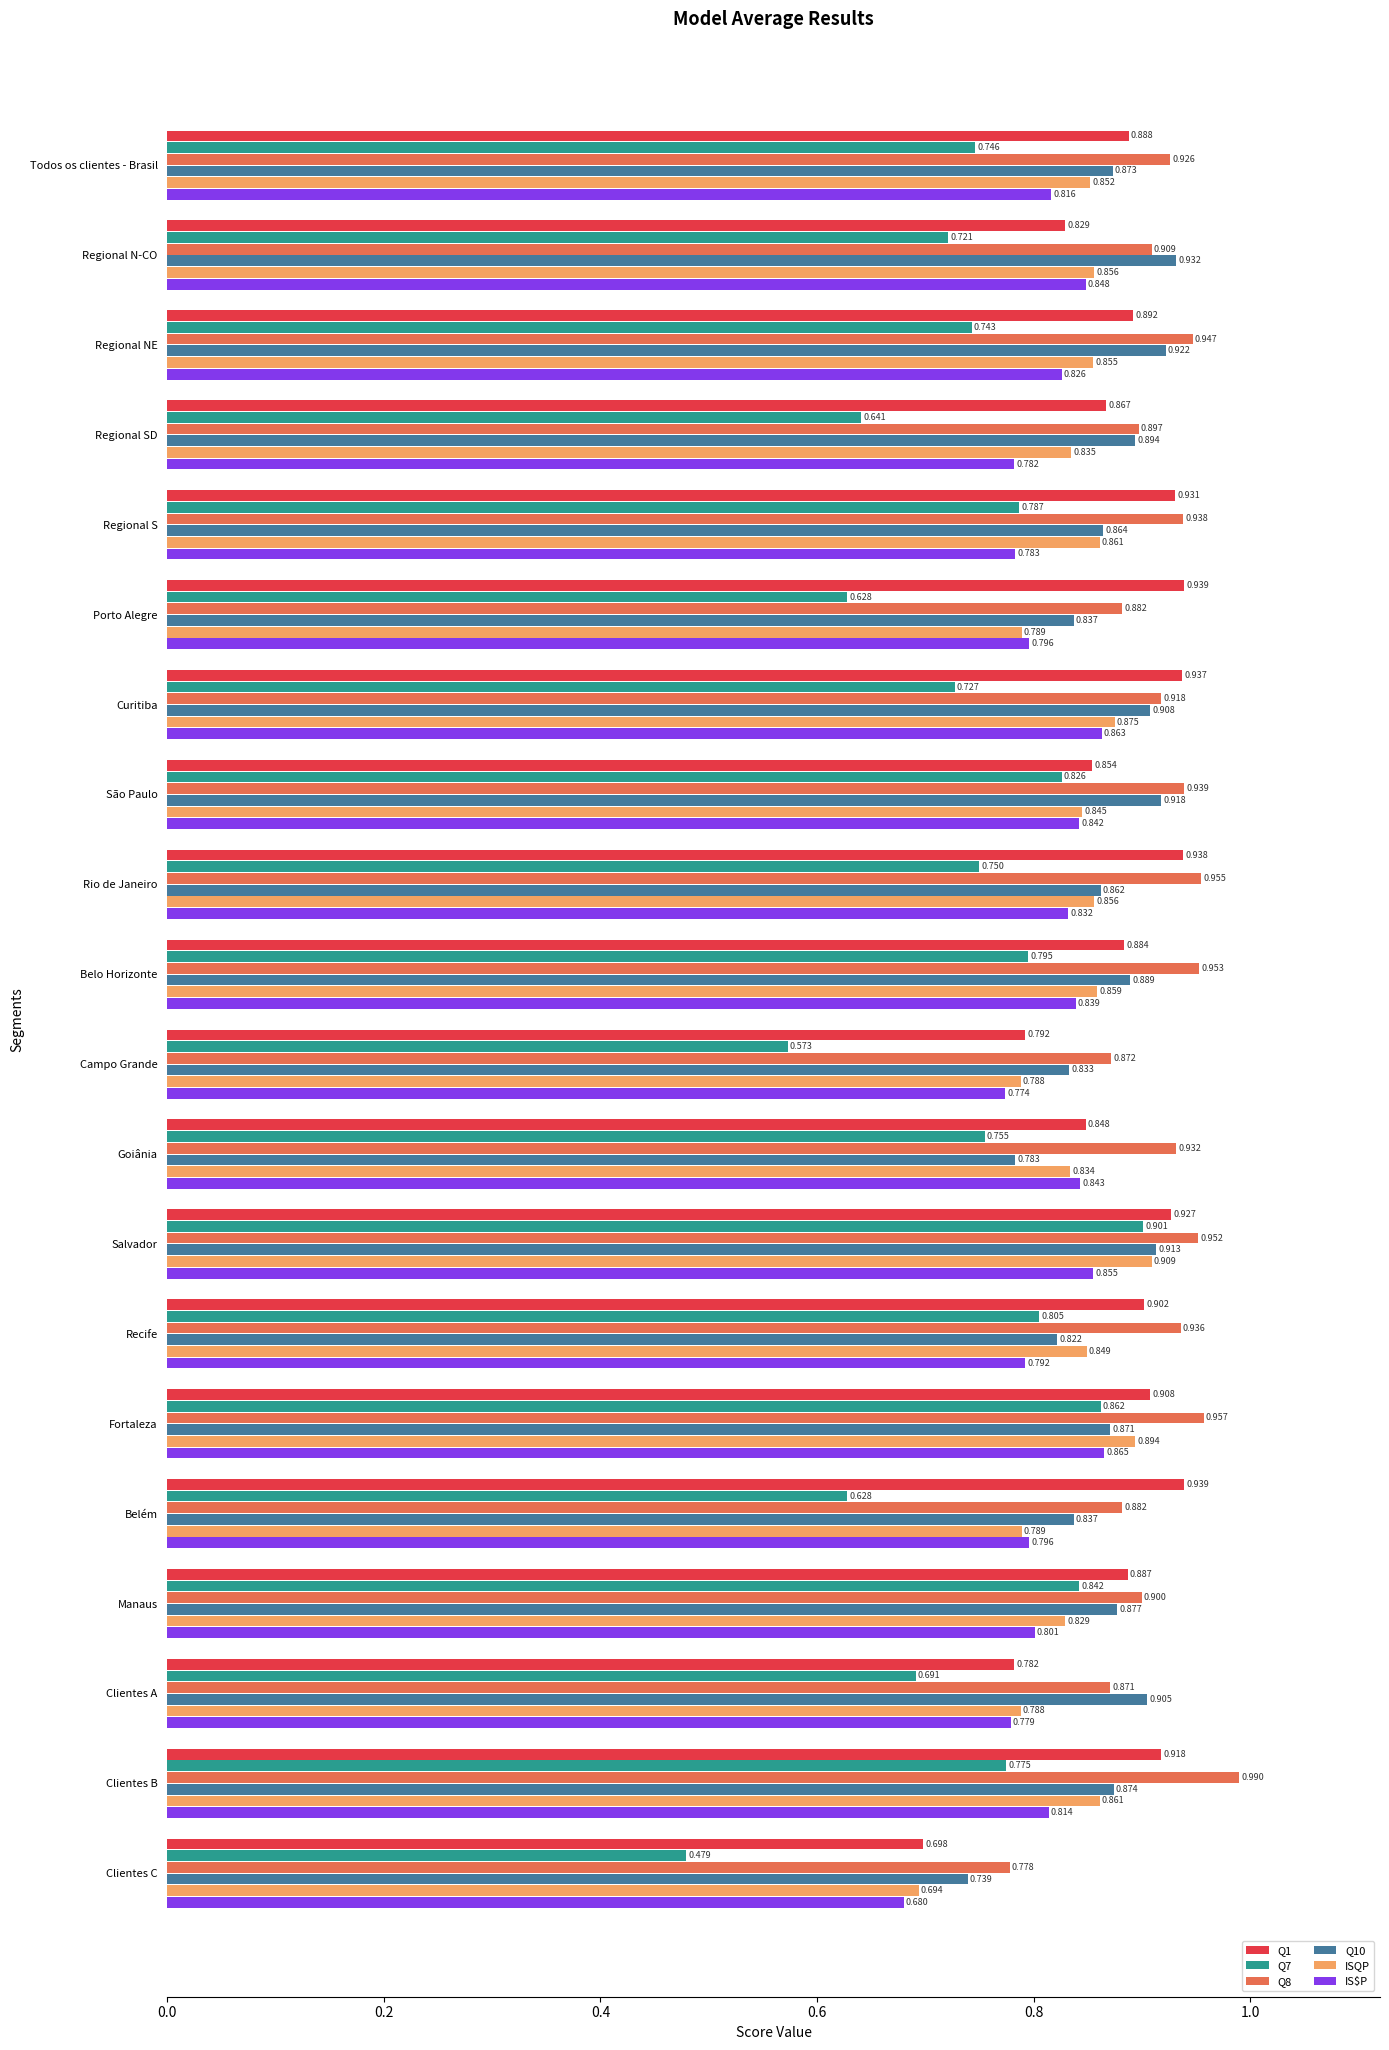

Rank the series by their maximum value, from highest to lowest.

Q8, Q1, Q10, ISQP, Q7, IS$P